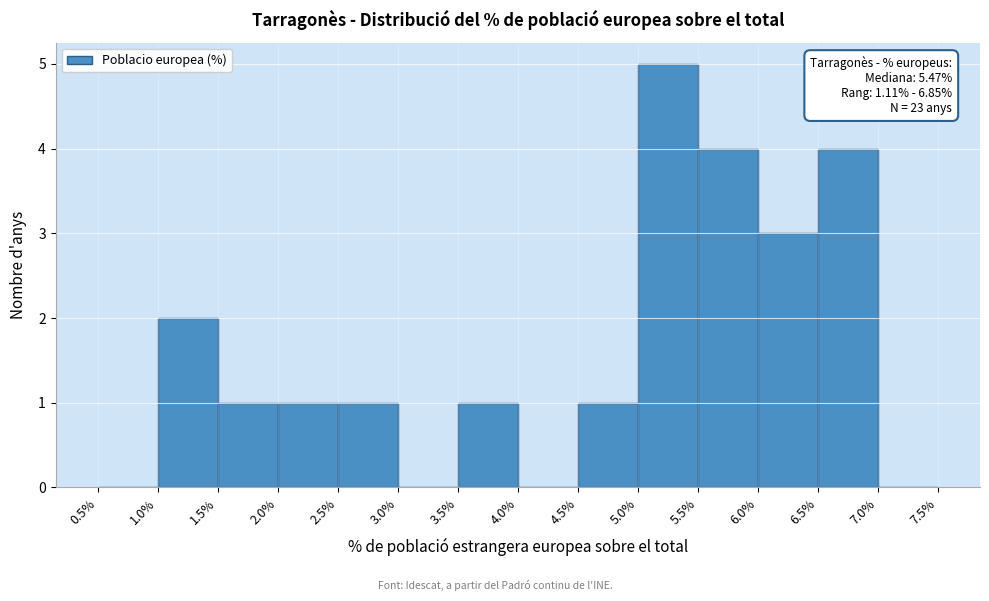

Which range on the x-axis has the tallest bar?

5.0% to 5.5%